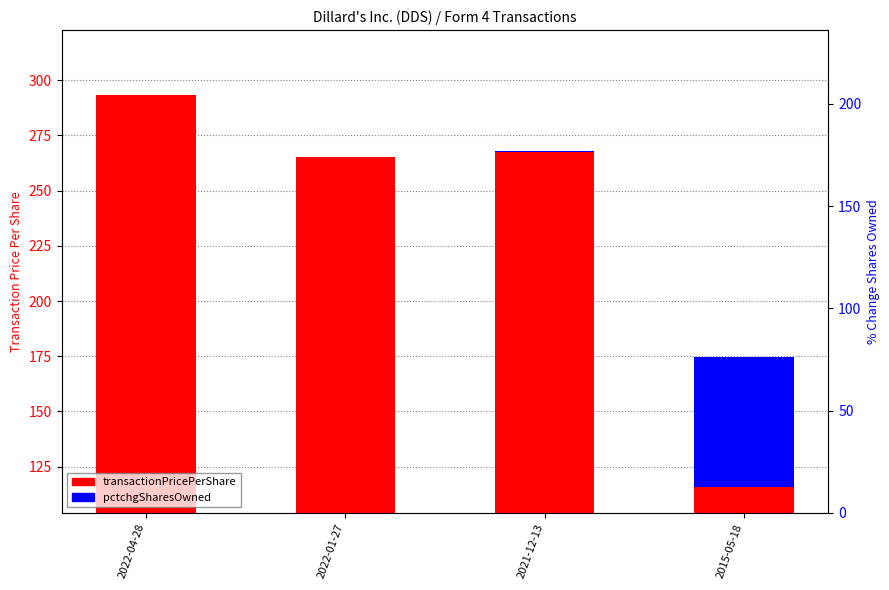

Which has a higher value, 2022-01-27 or 2022-04-28?

2022-04-28